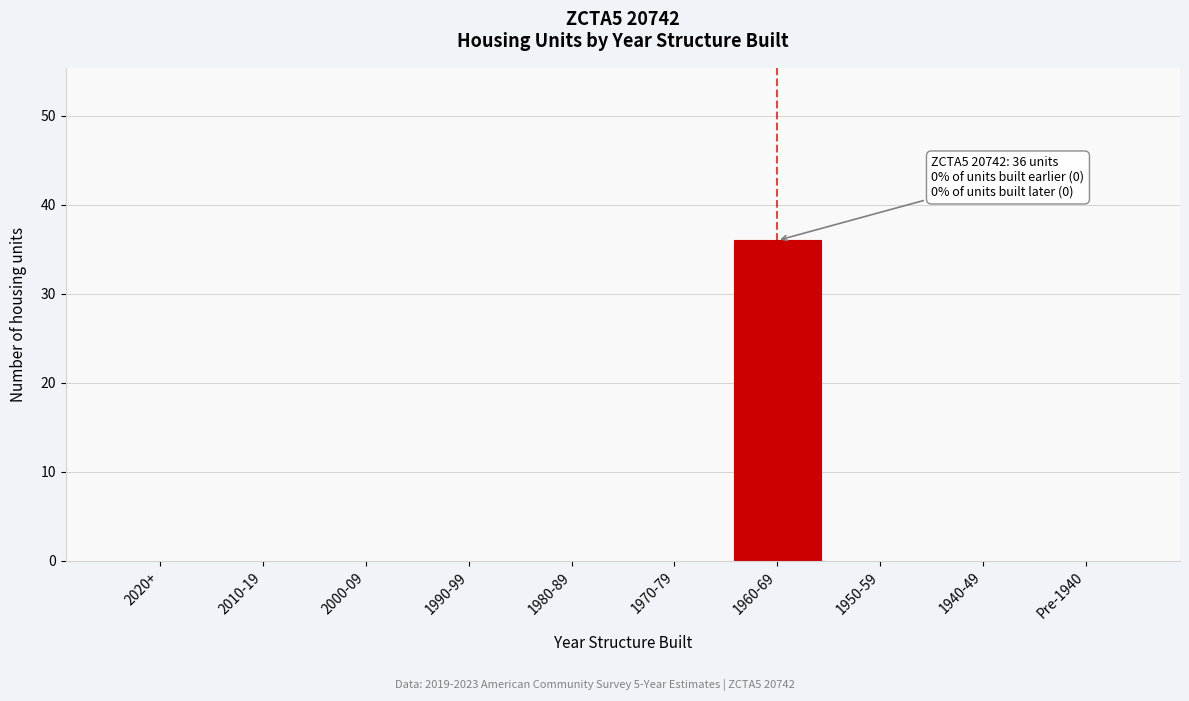

Reading right to left, list all the values displayed in this chart.

Pre-1940=0	1940-49=0	1950-59=0	1960-69=36	1970-79=0	1980-89=0	1990-99=0	2000-09=0	2010-19=0	2020+=0